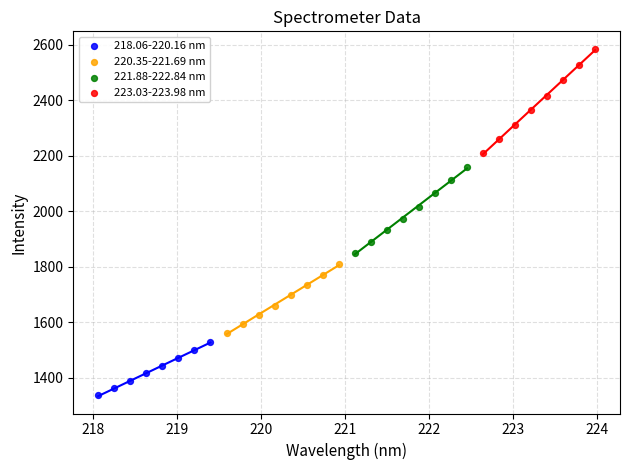

Which series reaches the minimum Y coordinate?

218.06-220.16 nm